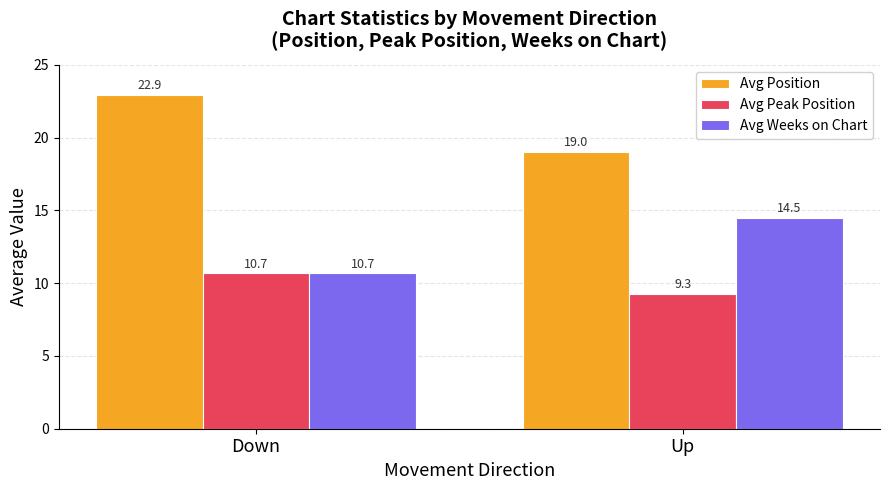

What is the smallest value displayed?

9.3